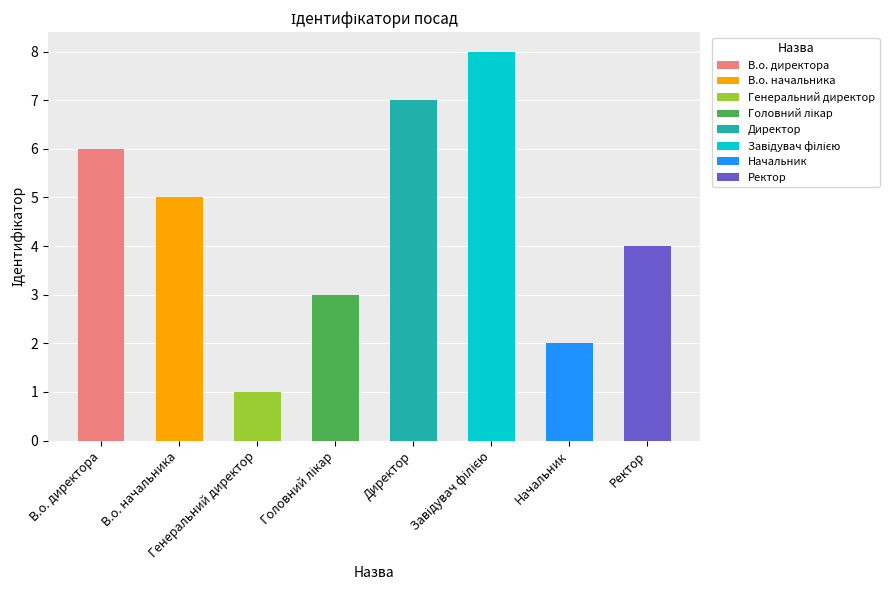

What is the minimum value shown in the chart?

1